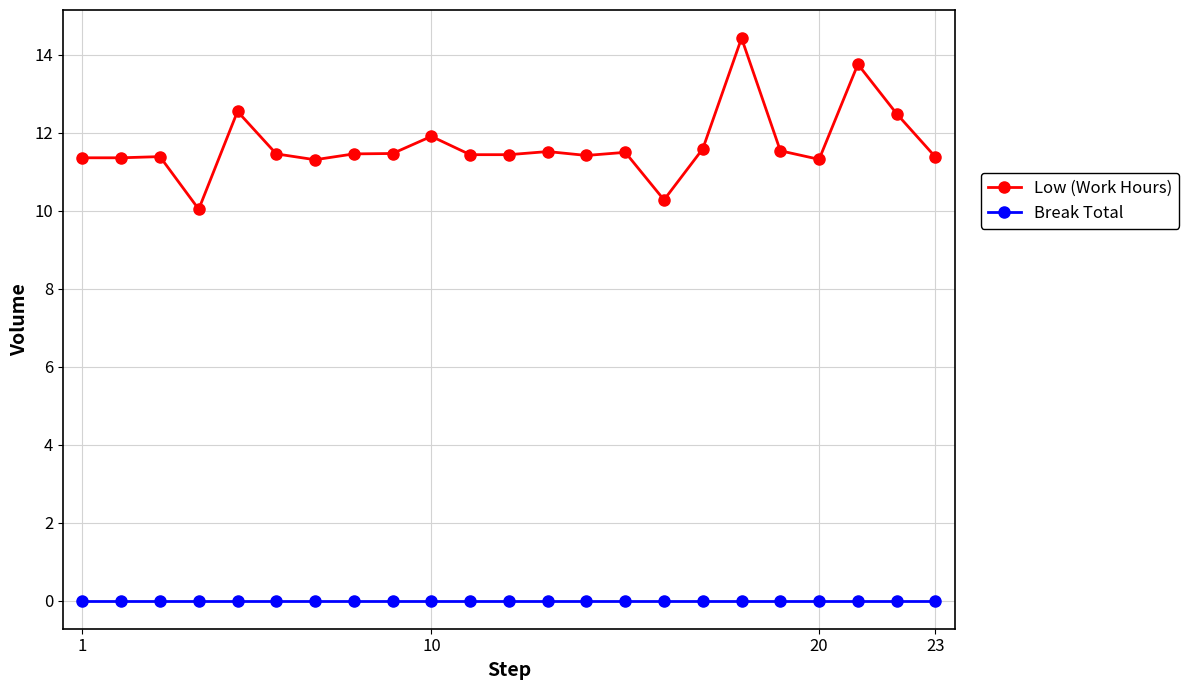

List the series in order of their peak value, highest first.

Low (Work Hours), Break Total